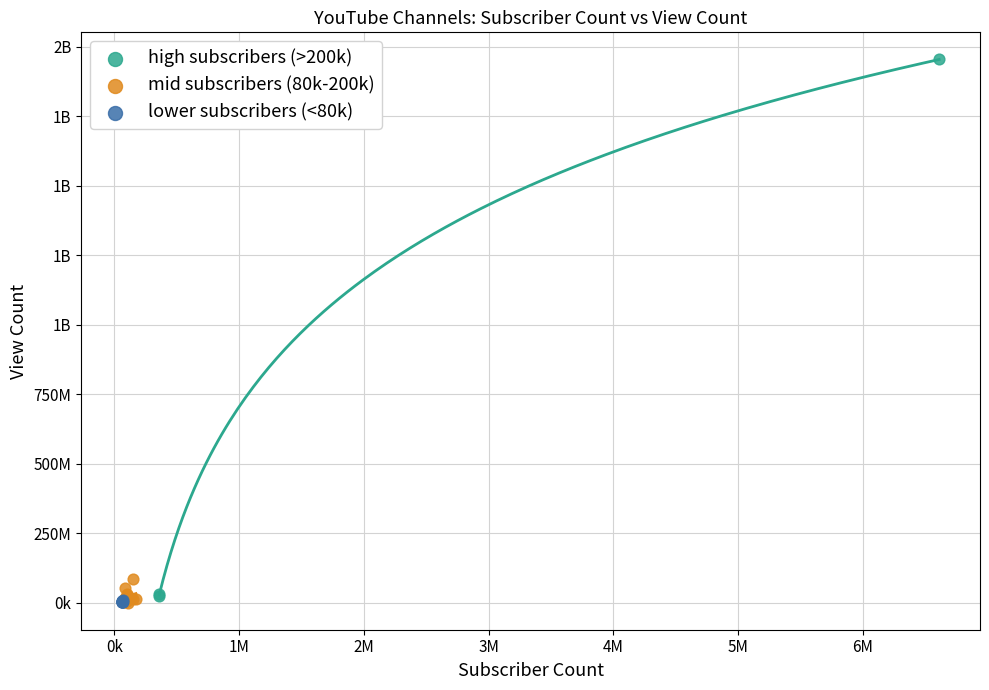

What are all the series names shown in the legend?

high subscribers (>200k), mid subscribers (80k-200k), lower subscribers (<80k)